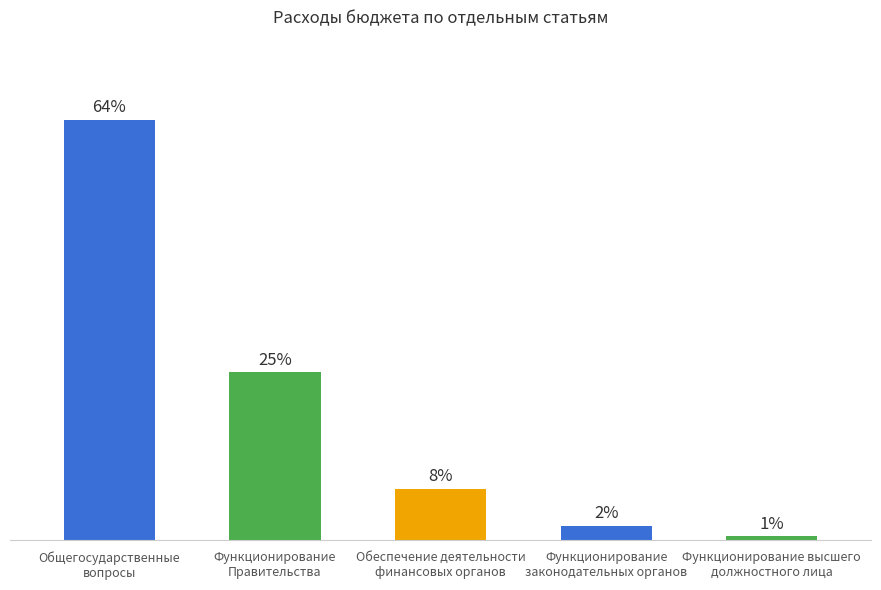

Does the chart contain any negative values?

No